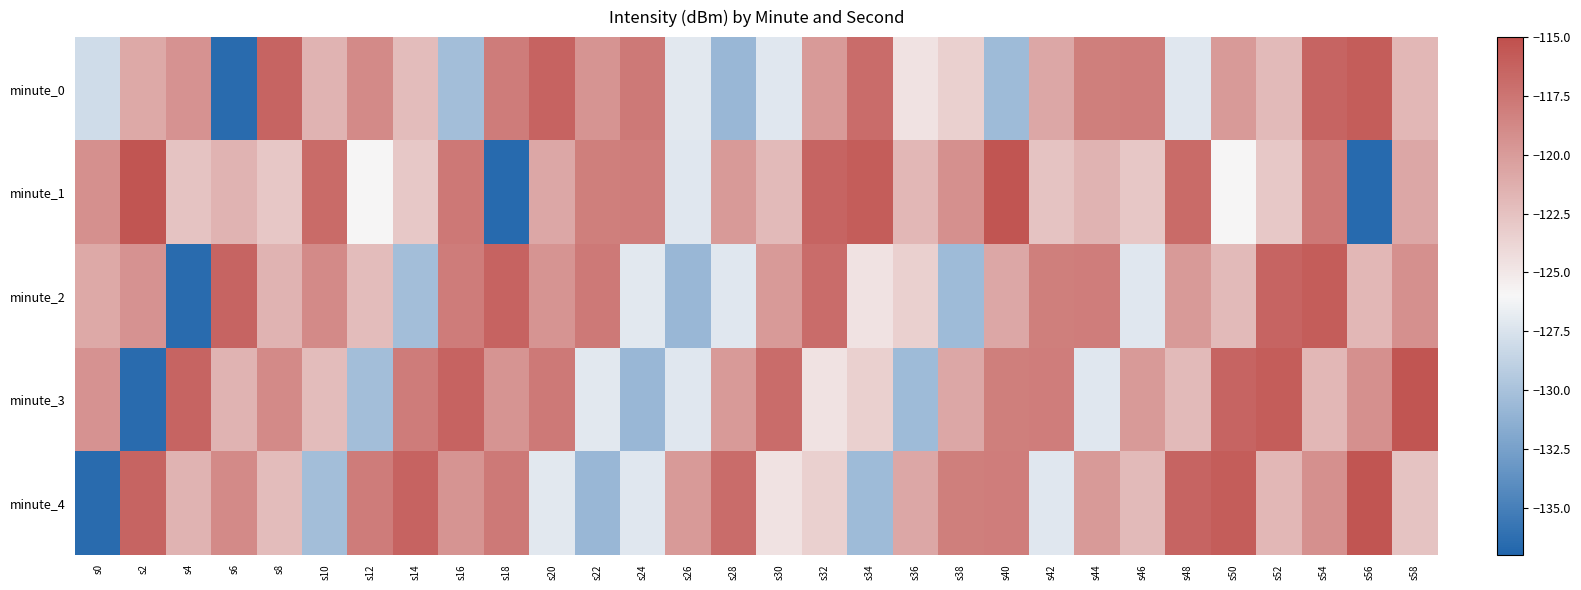

What is the difference between the highest and lowest values at s48?

10.7